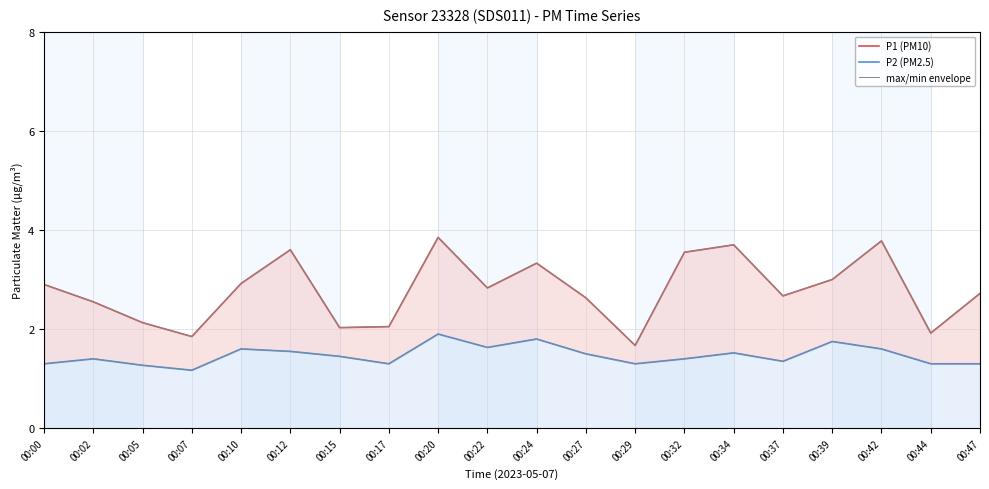

True or false: max/min envelope and P2 (PM2.5) cross at least once.

False